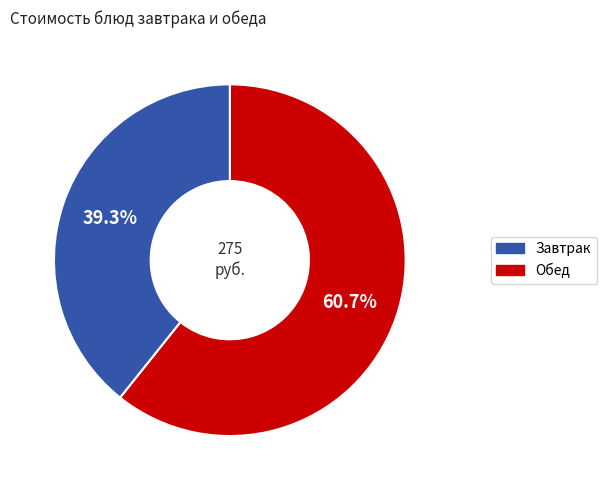

Is there any slice that represents more than half of the pie?

Yes